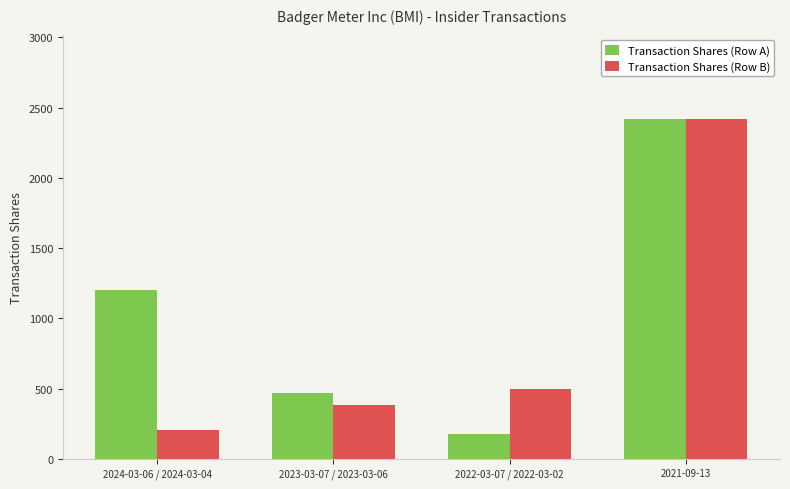

The Transaction Shares (Row A) series shows 470 at 2023-03-07 / 2023-03-06. True or false?

True